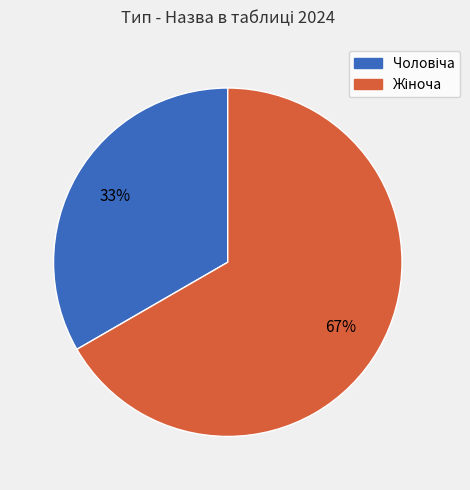

Is there any slice that represents more than half of the pie?

Yes